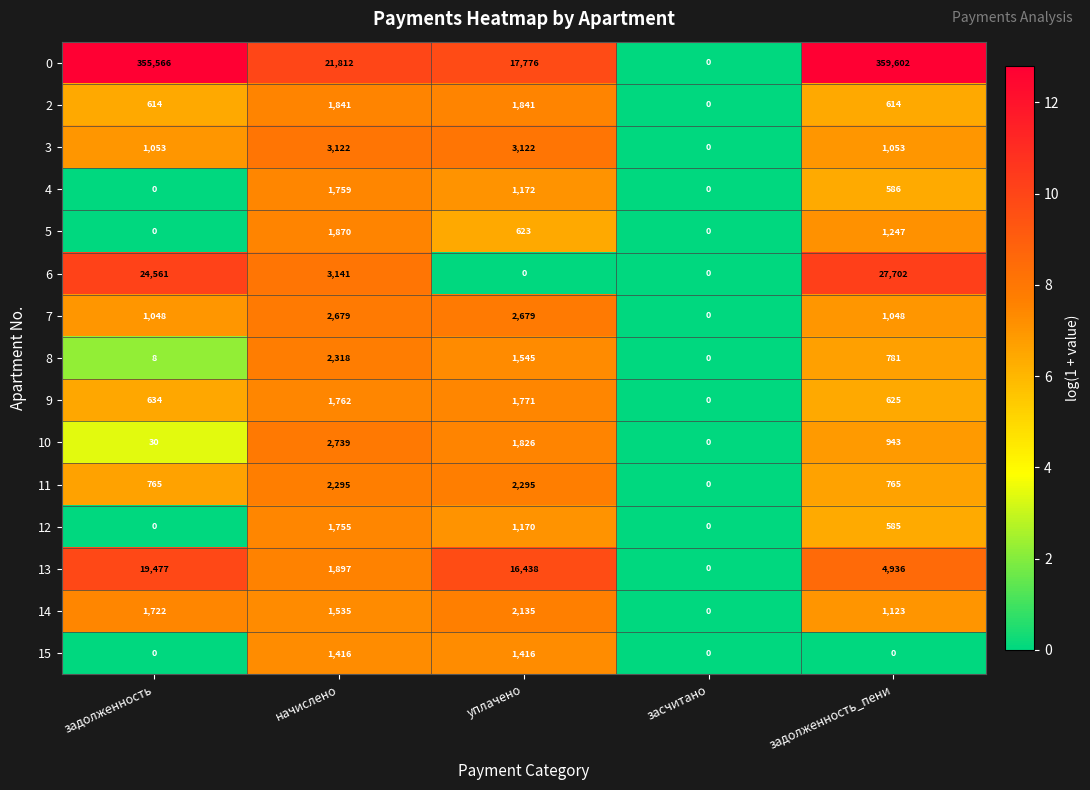

Which label corresponds to the largest value in the chart?

задолженность_пени